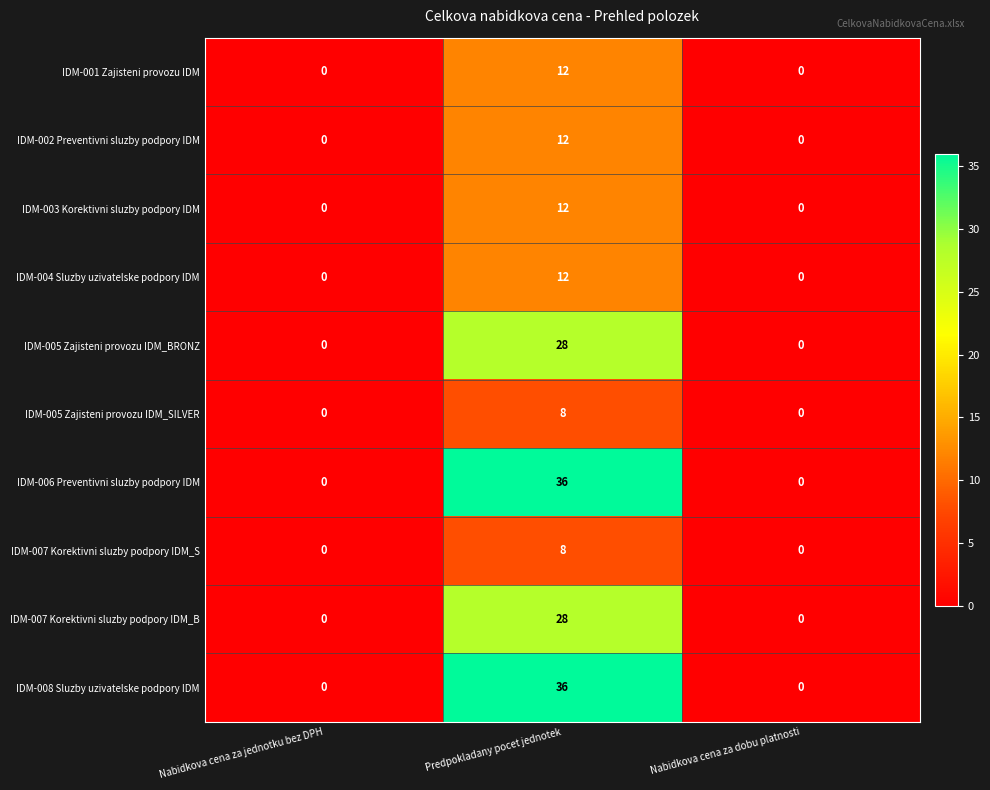

At which category is the sum across all series the highest?

Predpokladany pocet jednotek